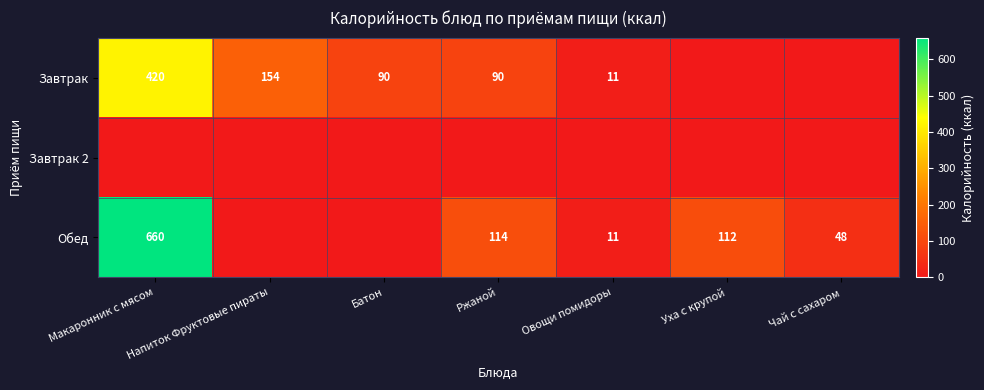

The value of Обед at Ржаной is 114. True or false?

True